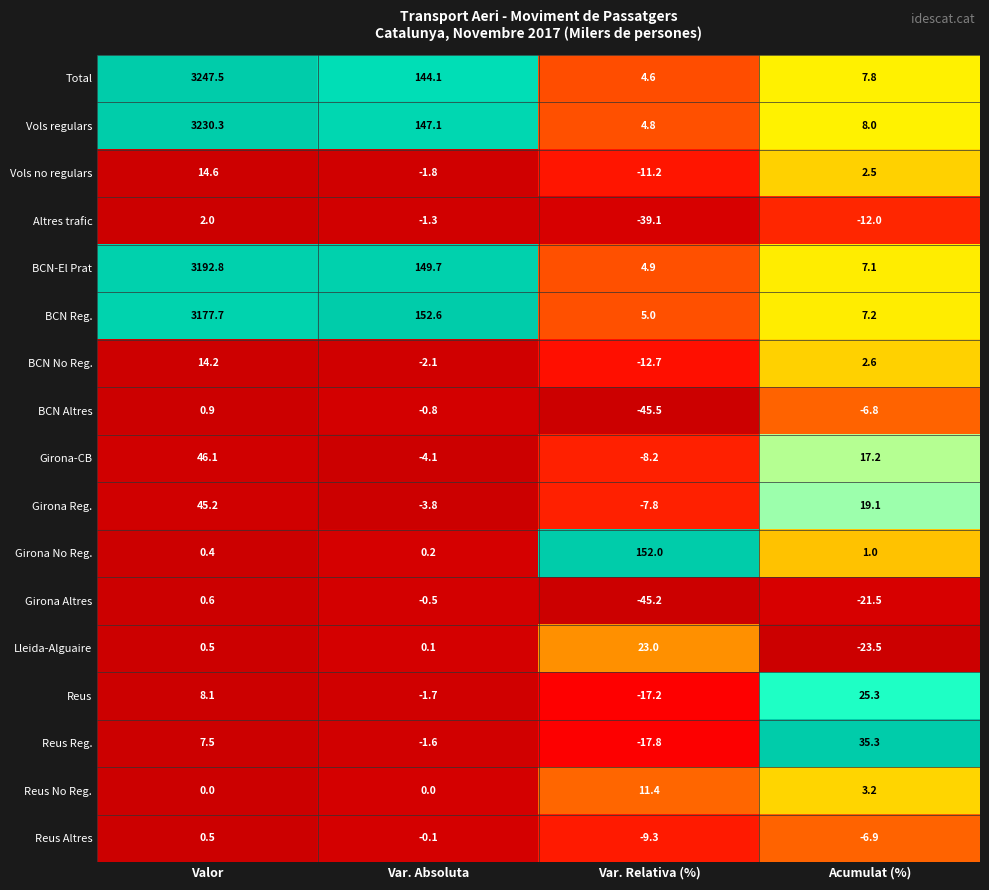

What is the difference between the maximum and minimum values in the Lleida-Alguaire series?

46.5